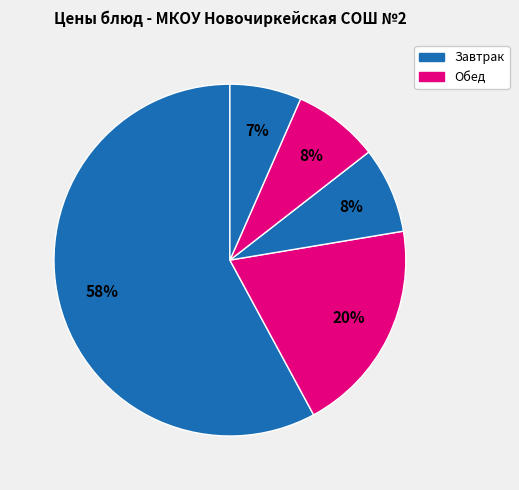

How many slices are in this pie chart?

5